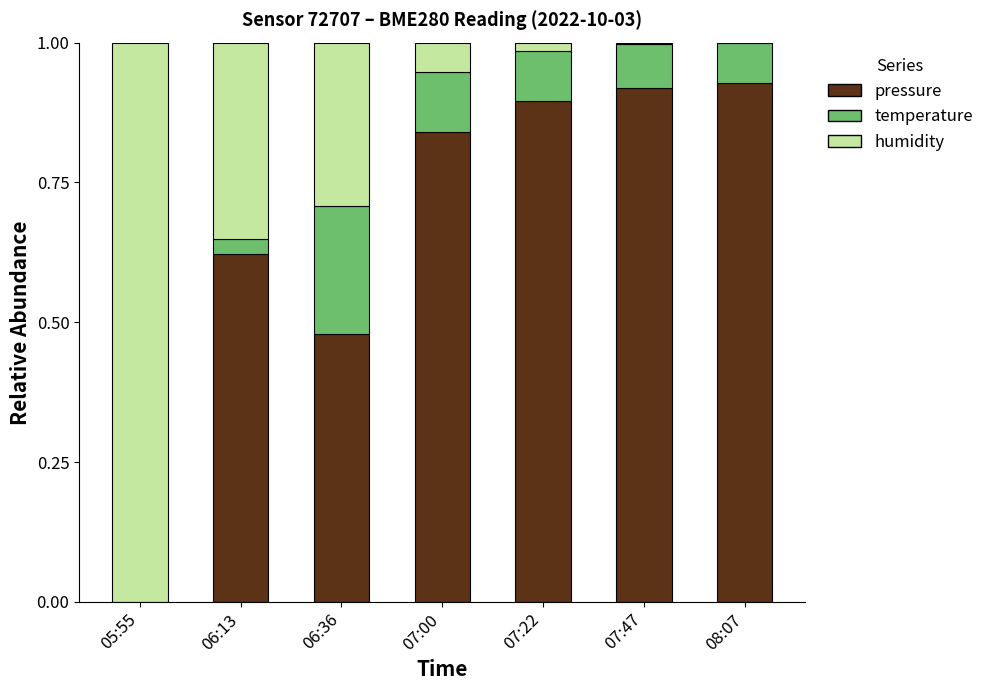

Are the bars grouped side by side (vs. stacked)?

No